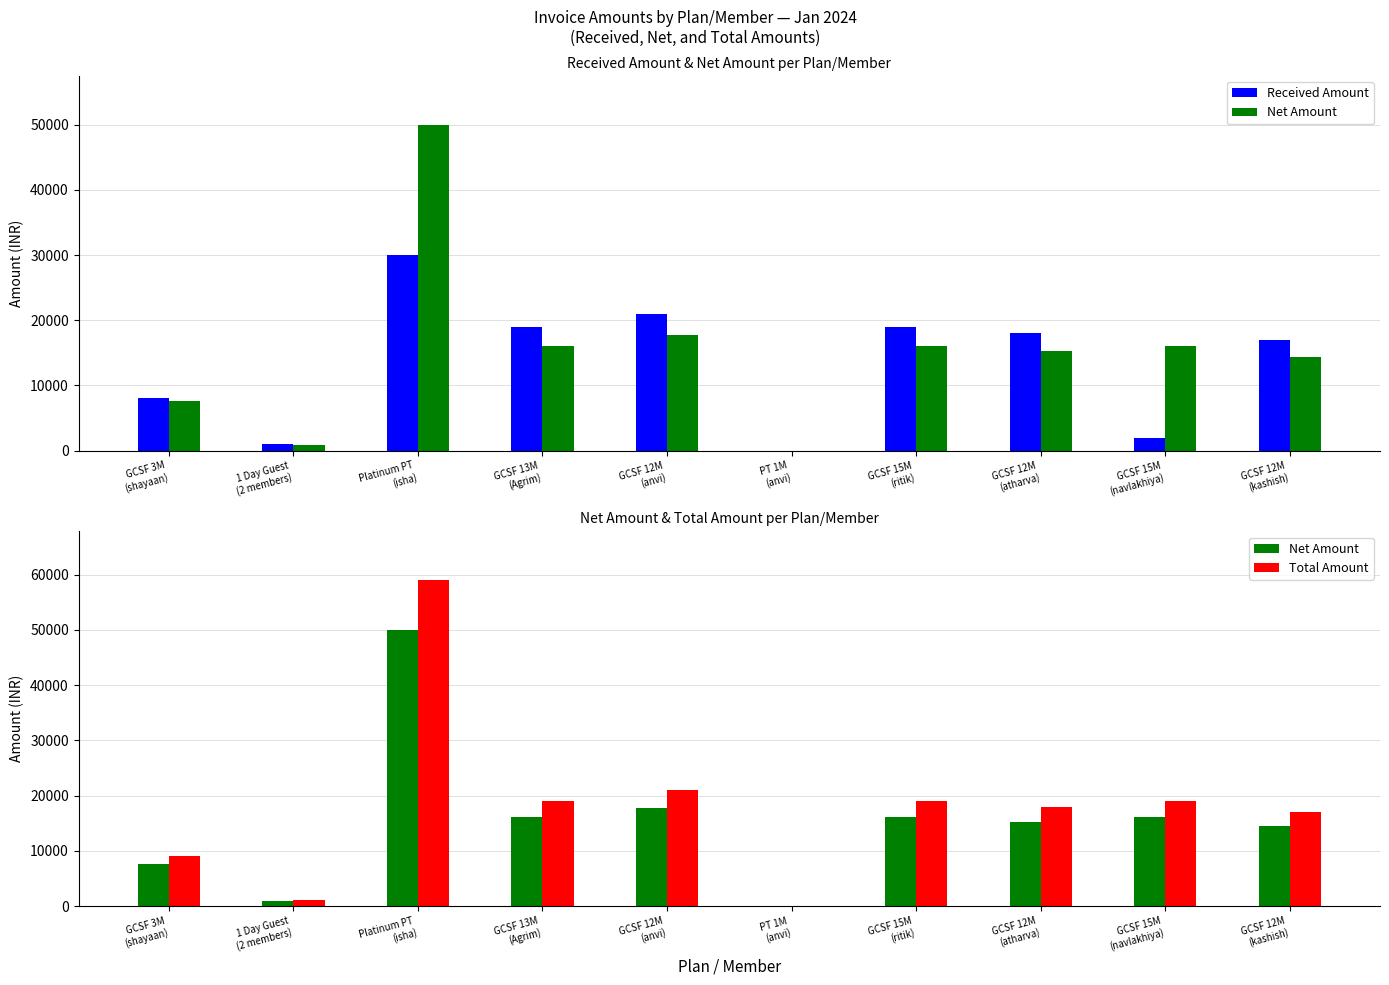

Which series has the widest spread of values?

Total Amount